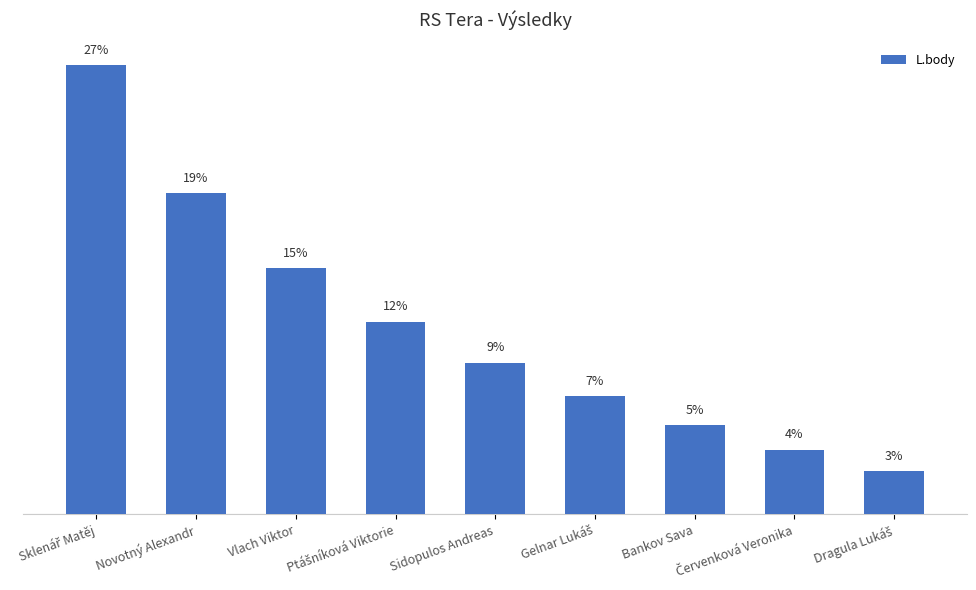

At which category does the chart reach its peak across all series?

Sklenář Matěj